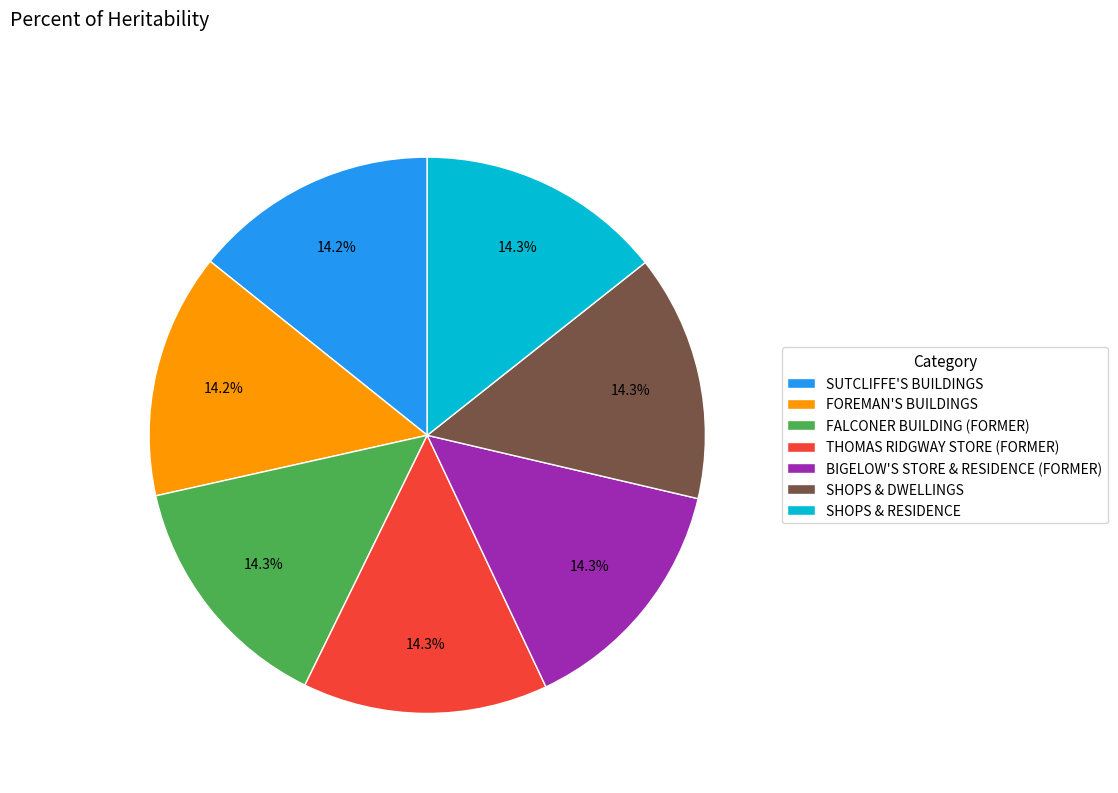

True or false: SHOPS & RESIDENCE accounts for 26% of the total.

False